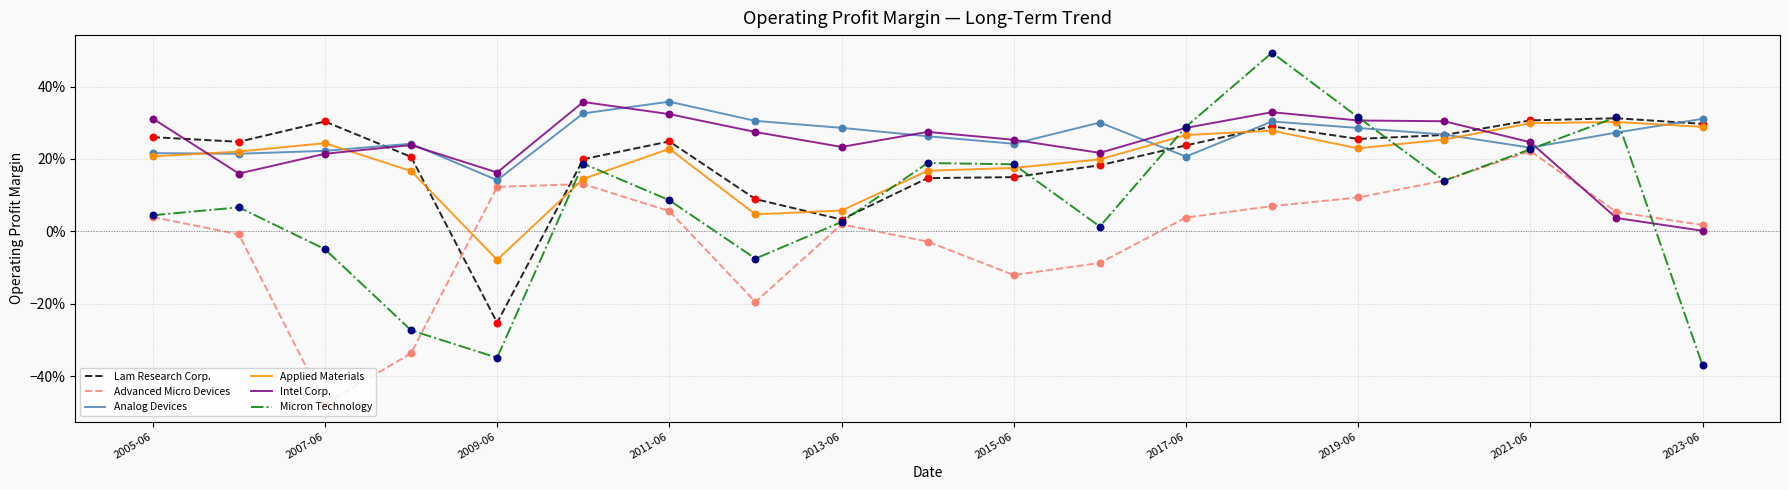

Which series has the largest total across all categories?

Analog Devices